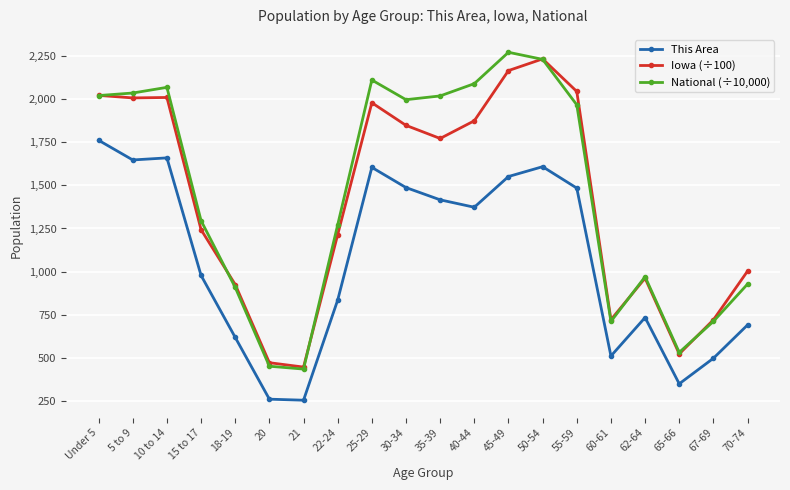

Which series has the largest range (max minus min)?

National (÷10,000)